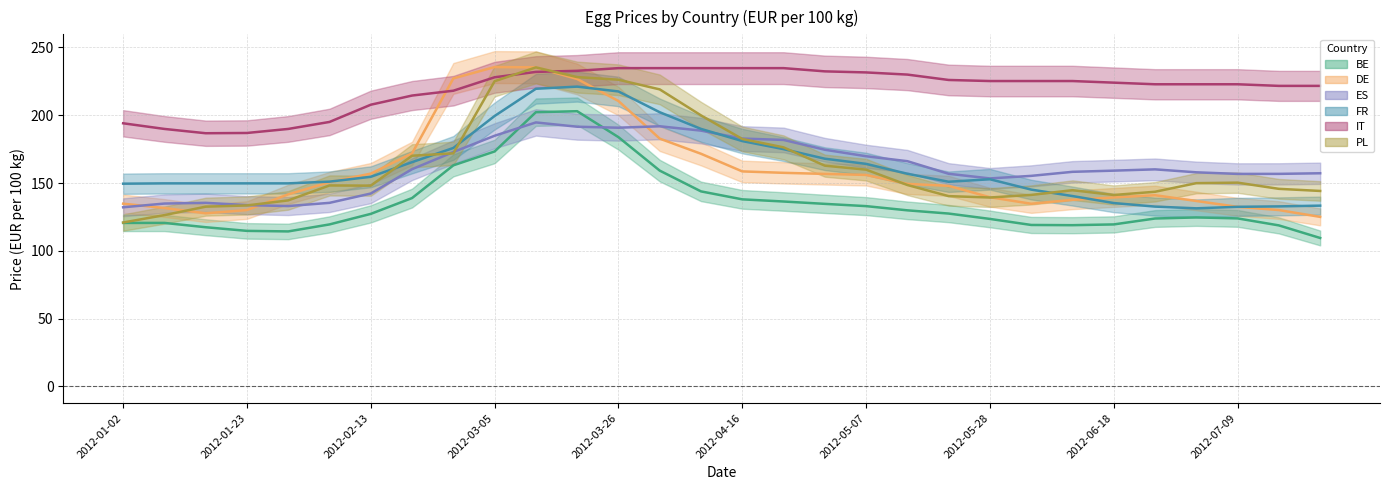

Which series has the largest range (max minus min)?

PL